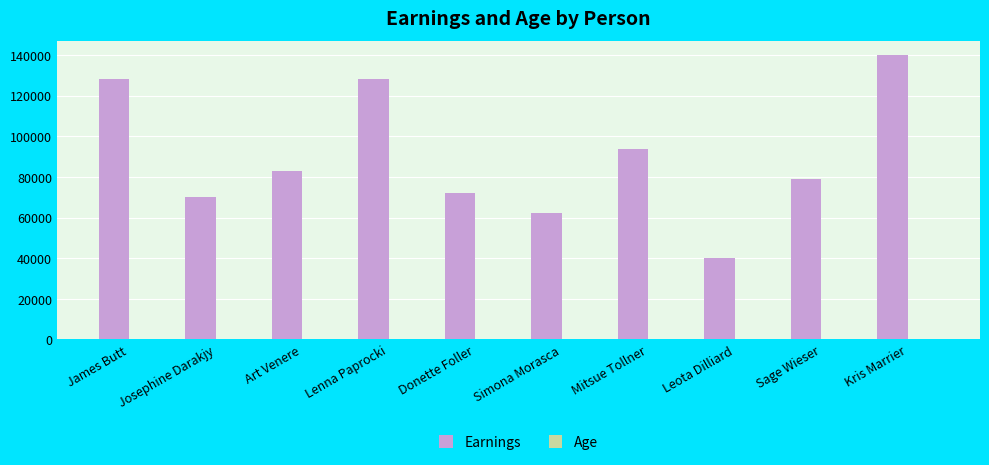

What is the spread (max minus min) of values at Simona Morasca?

61978